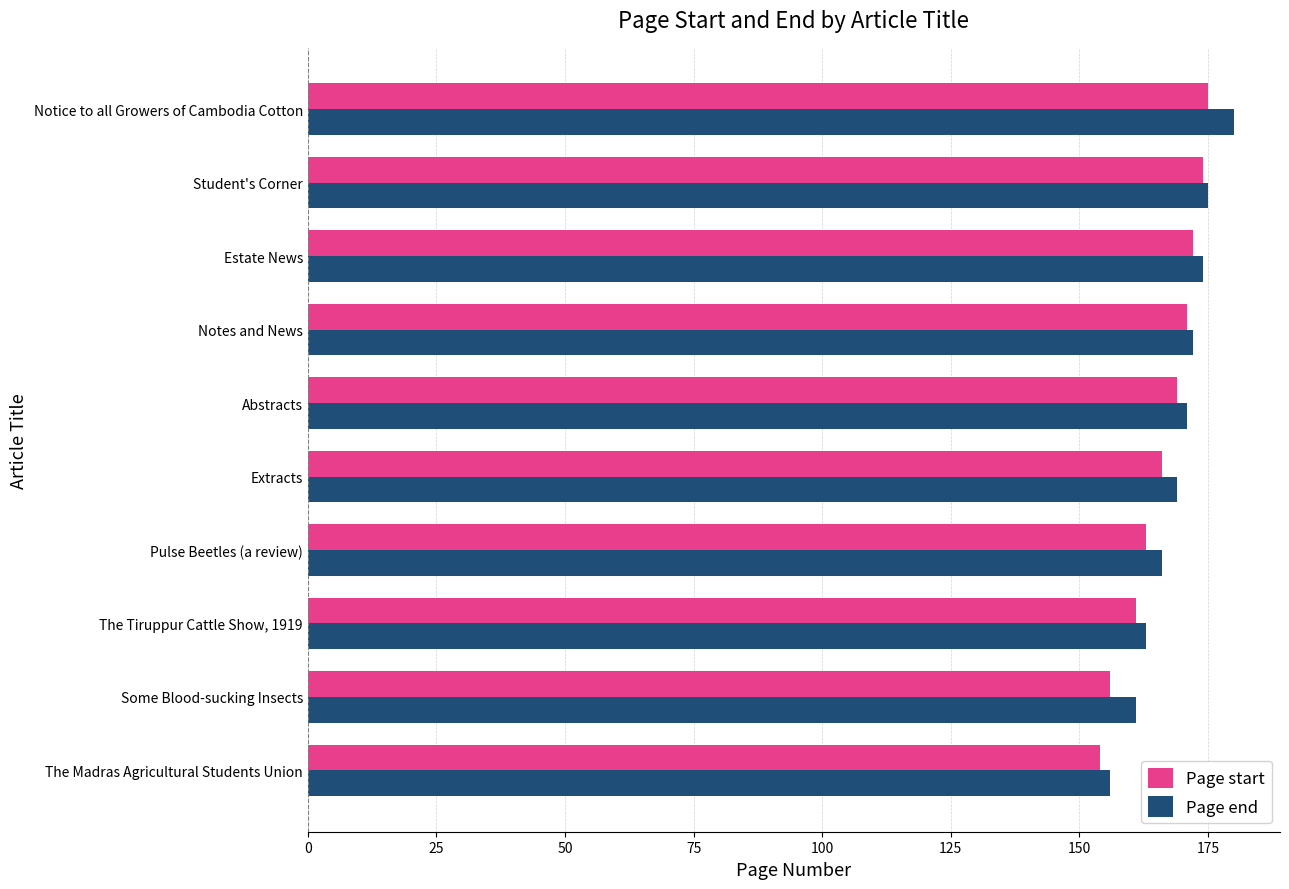

How many categories are shown in the chart?

10